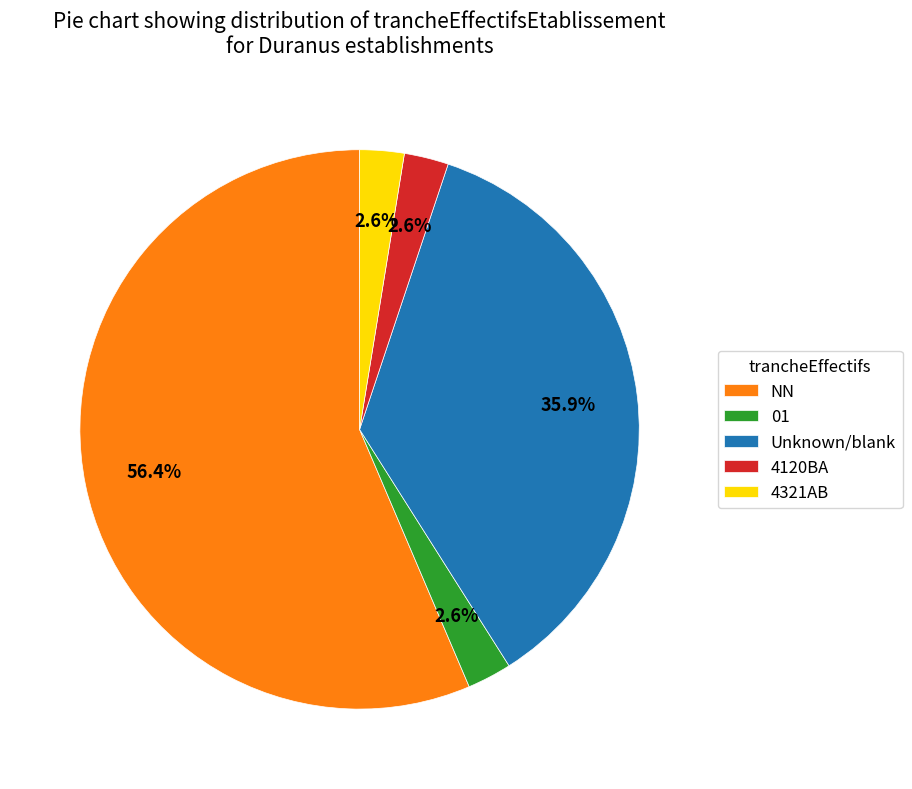

Which slice is the largest?

NN